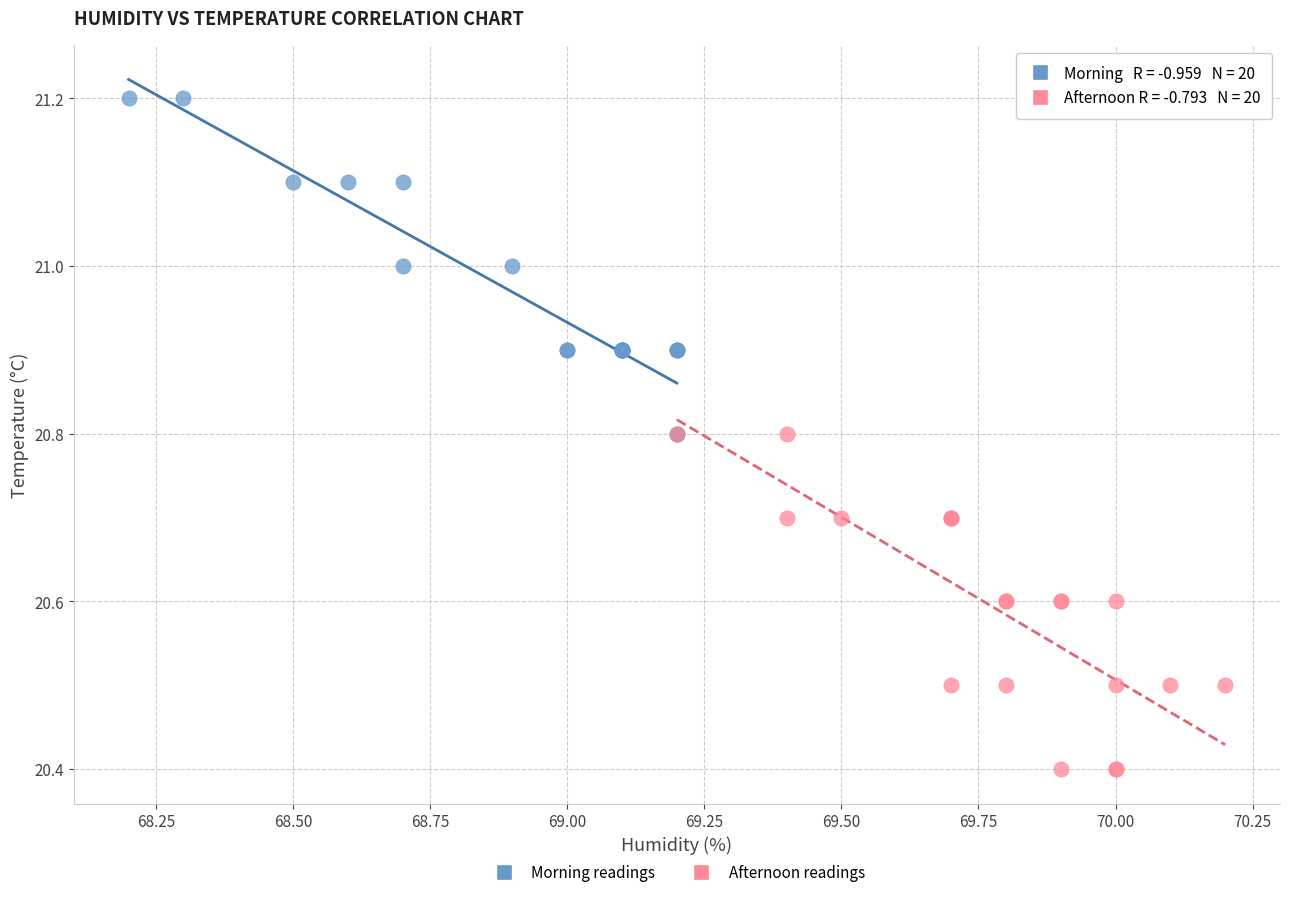

Which series reaches the minimum Y coordinate?

Afternoon readings